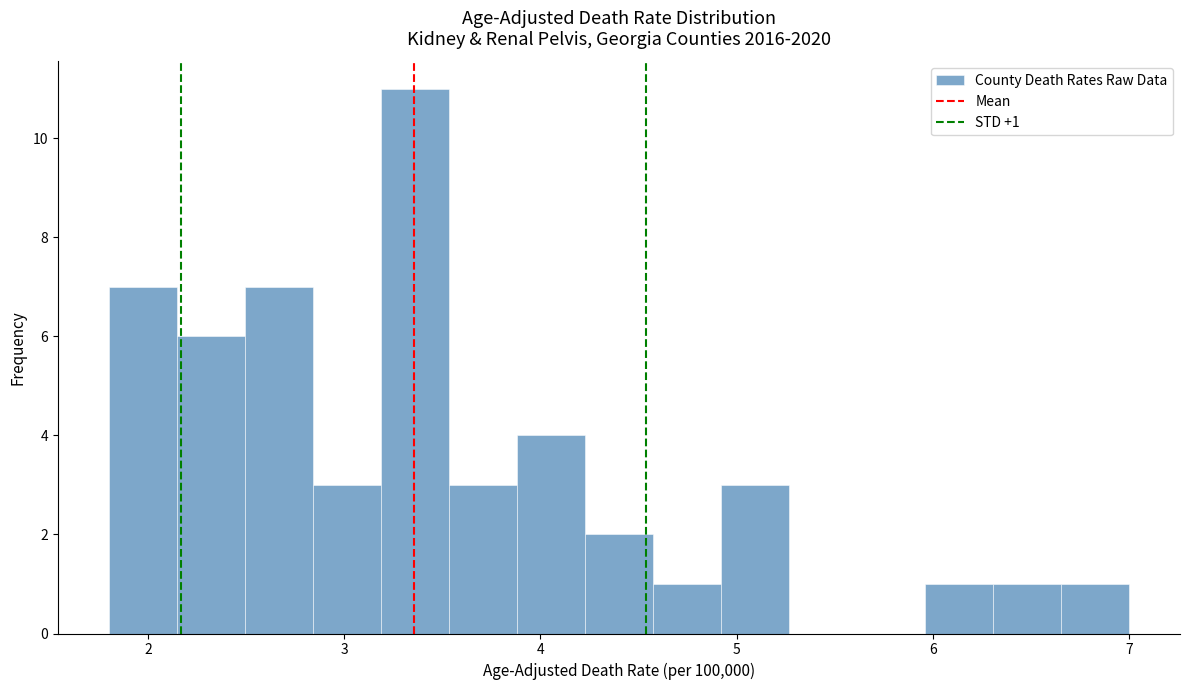

Read against the x-axis, roughly where is the centre of the tallest bar?

3.4